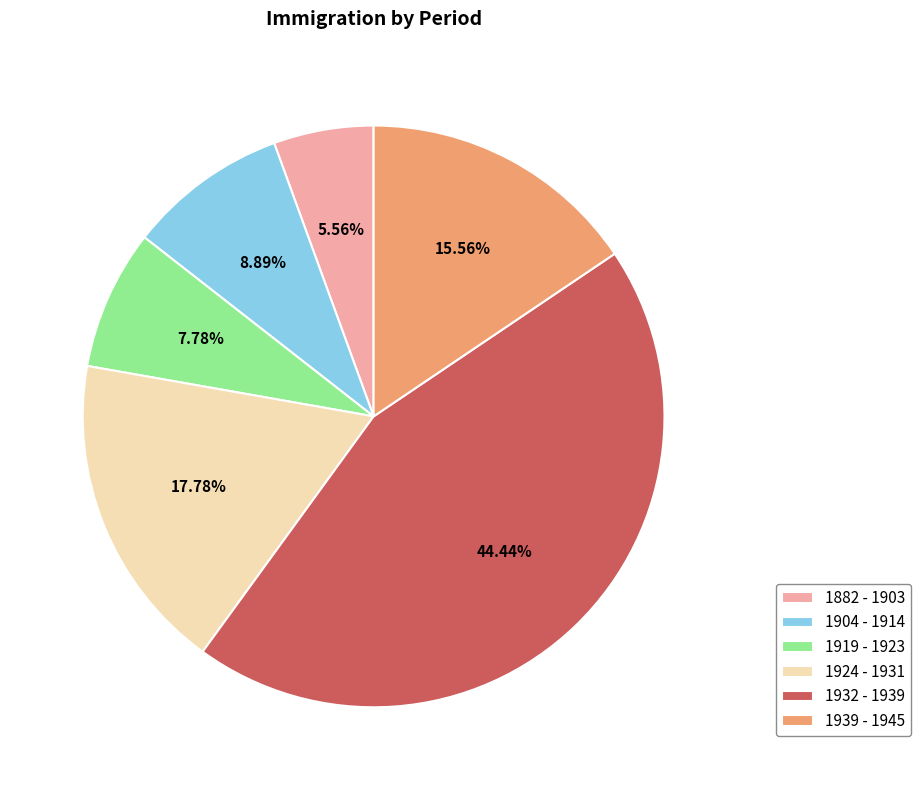

What is the total percentage of 1924 - 1931 and 1919 - 1923?

25.6%